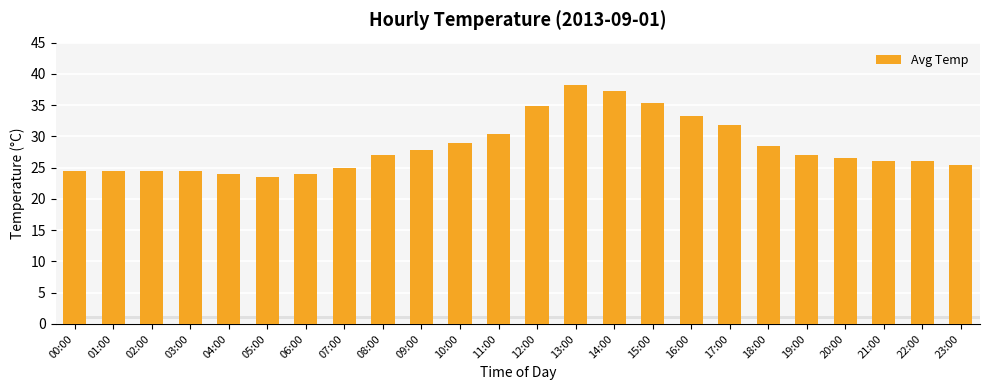

Reading left to right, list all the values displayed in this chart.

24.5	24.5	24.5	24.5	24.0	23.5	24.0	25.0	27.0	27.9	28.9	30.4	34.8	38.2	37.2	35.3	33.3	31.9	28.4	27.0	26.5	26.0	26.0	25.5